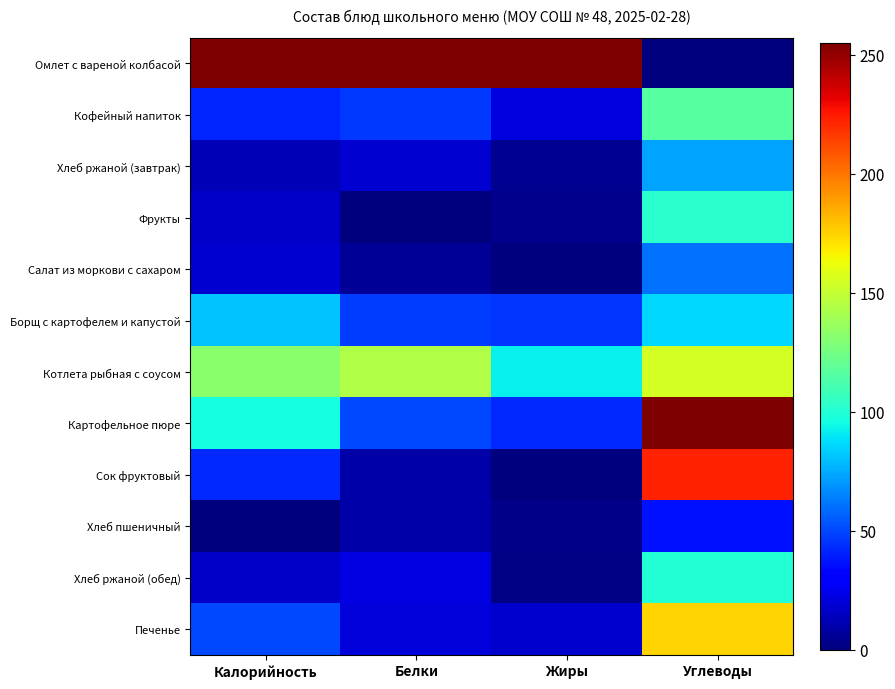

Which series changed the most between Белки and Жиры?

Котлета рыбная с соусом